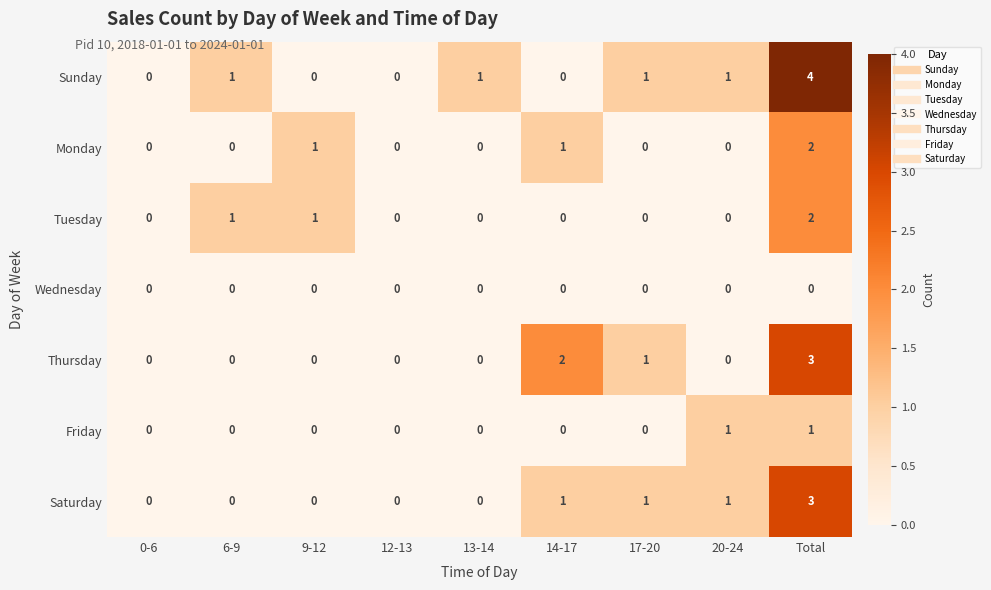

Which category has the highest value in the Monday series?

Total